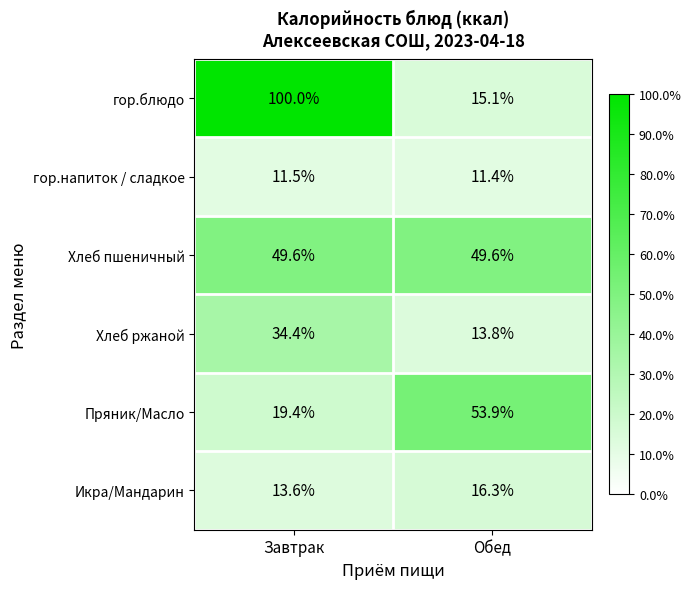

The гор.напиток / сладкое series shows 11.4 at Обед. True or false?

True